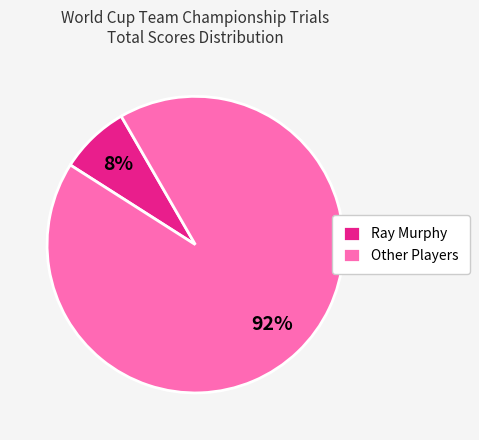

Rank the categories by value from highest to lowest.

Other Players, Ray Murphy